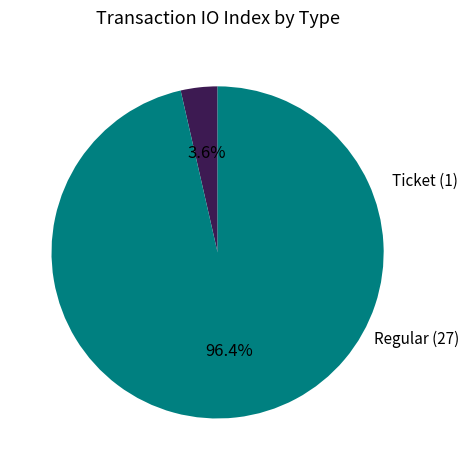

Is there any slice that represents more than half of the pie?

Yes